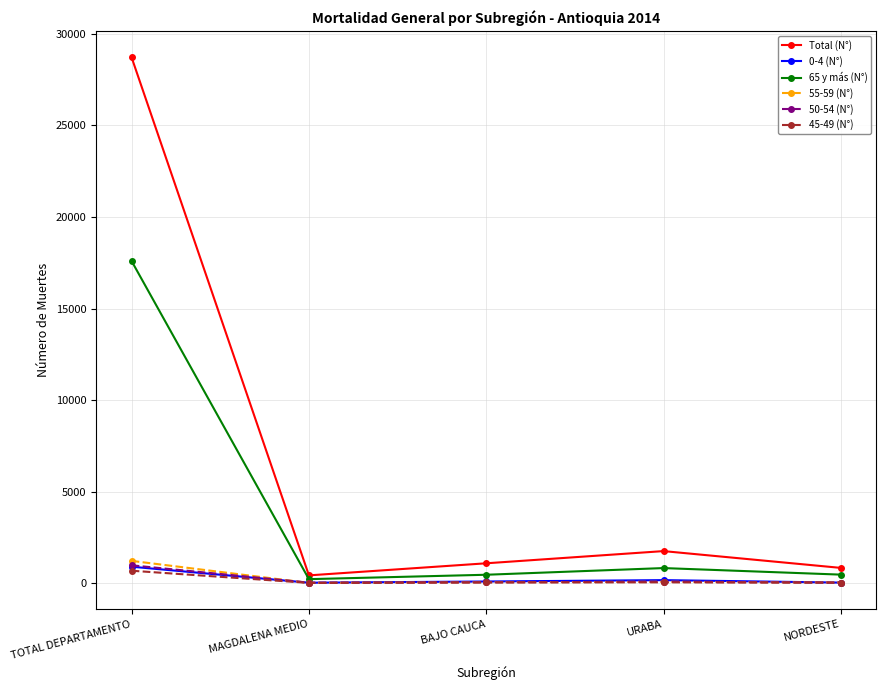

Is it true that Total (N°) equals 835 at NORDESTE?

True